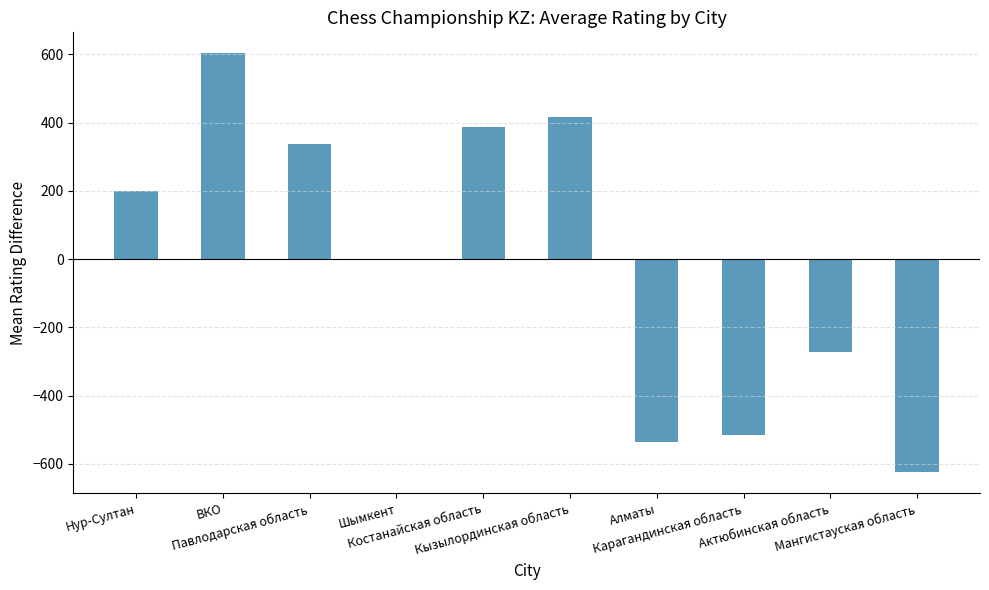

True or false: the data shows 187.2 at Павлодарская область.

False